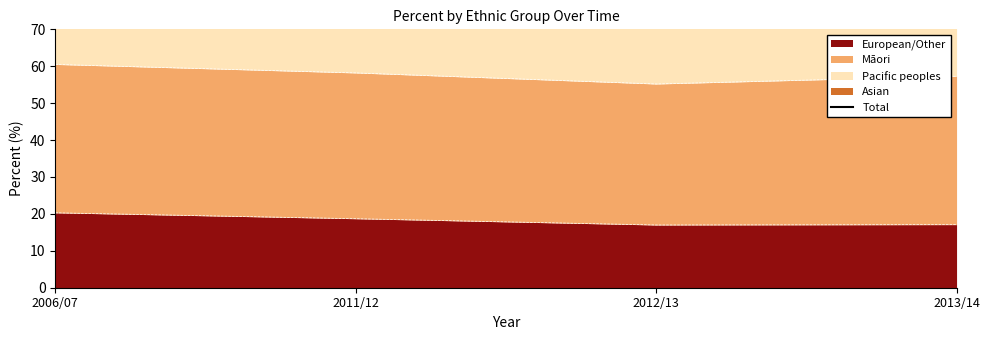

Which label corresponds to the largest value in the chart?

2006/07